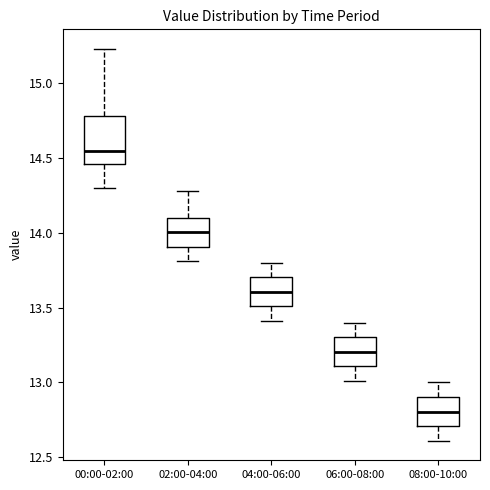

Comparing the boxes themselves (not the whiskers), which one is the tallest?

00:00-02:00